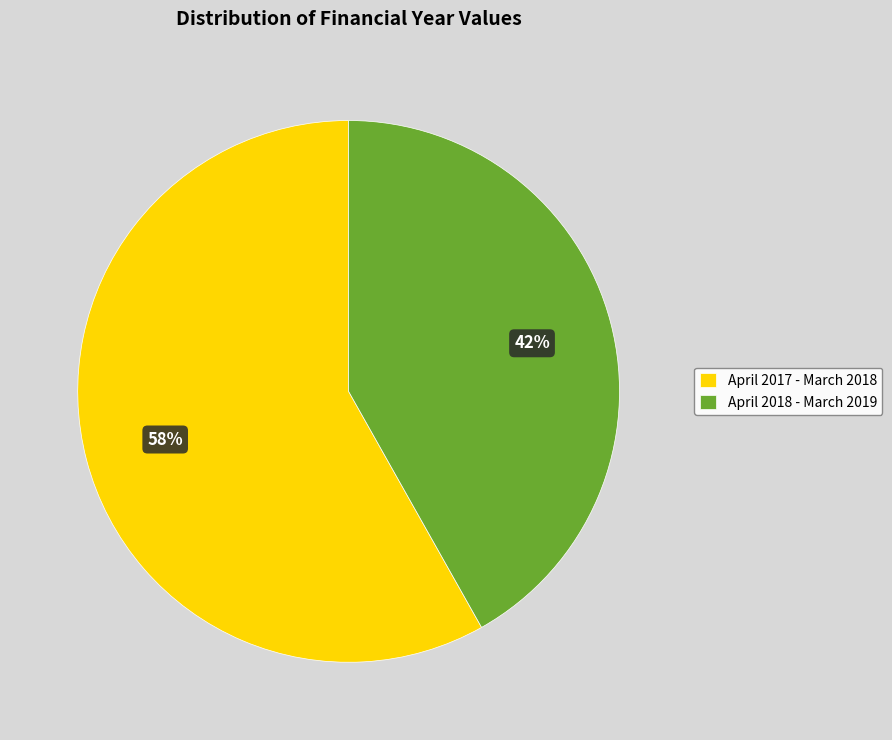

What is the smallest slice in the pie chart?

April 2018 - March 2019